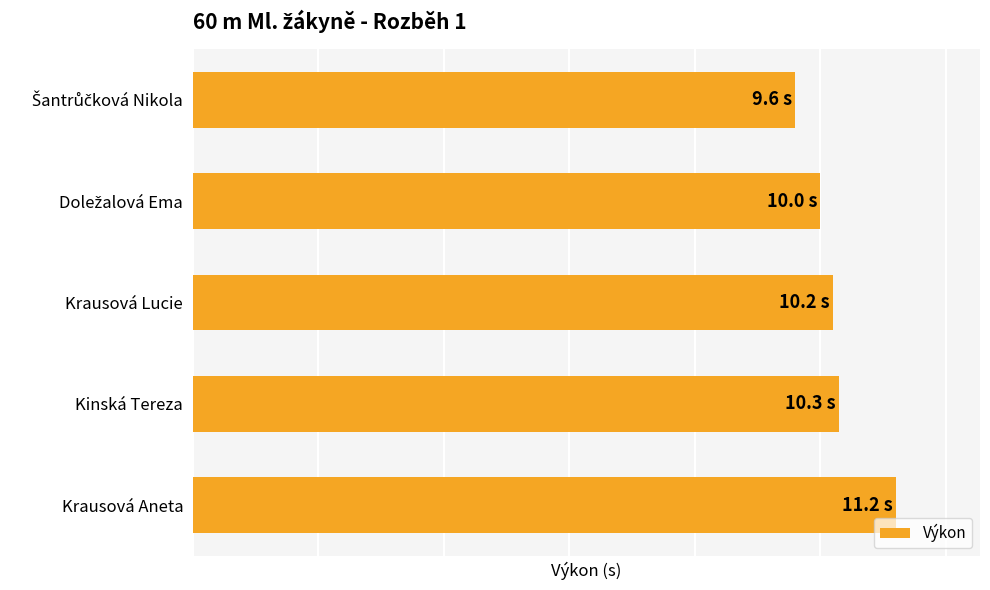

Does the chart contain any negative values?

No